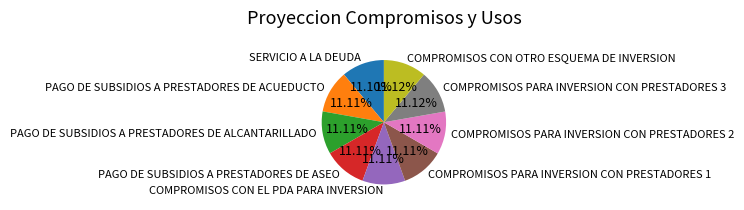

Is PAGO DE SUBSIDIOS A PRESTADORES DE ASEO the majority of the pie?

No